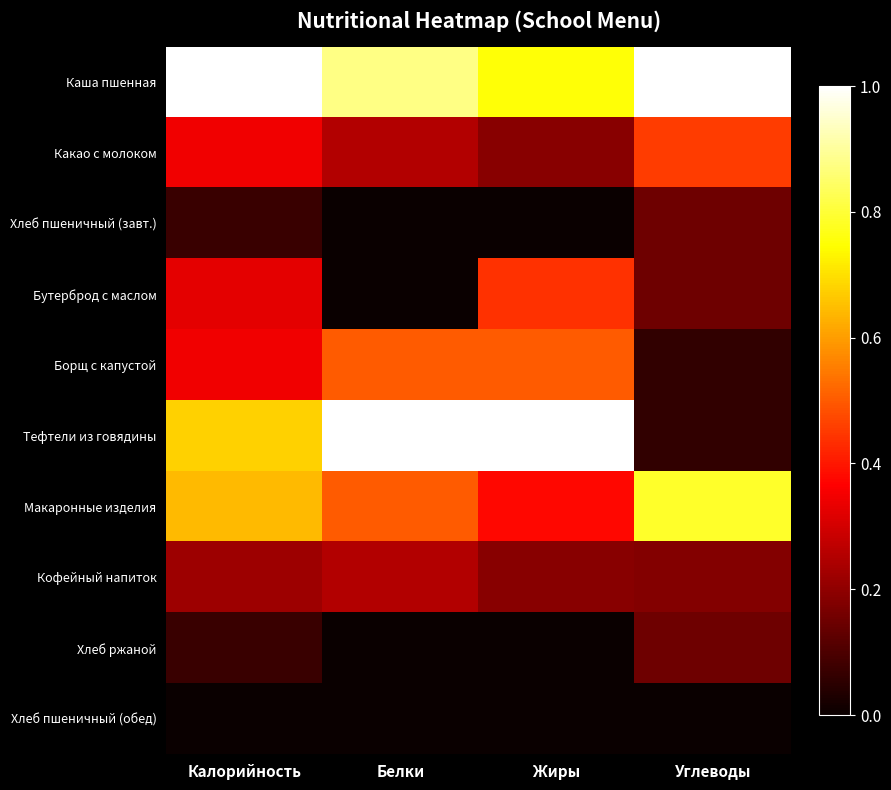

List the series in order of their peak value, highest first.

Каша пшенная, Тефтели из говядины, Макаронные изделия, Борщ с капустой, Какао с молоком, Бутерброд с маслом, Кофейный напиток, Хлеб пшеничный (завт.), Хлеб ржаной, Хлеб пшеничный (обед)